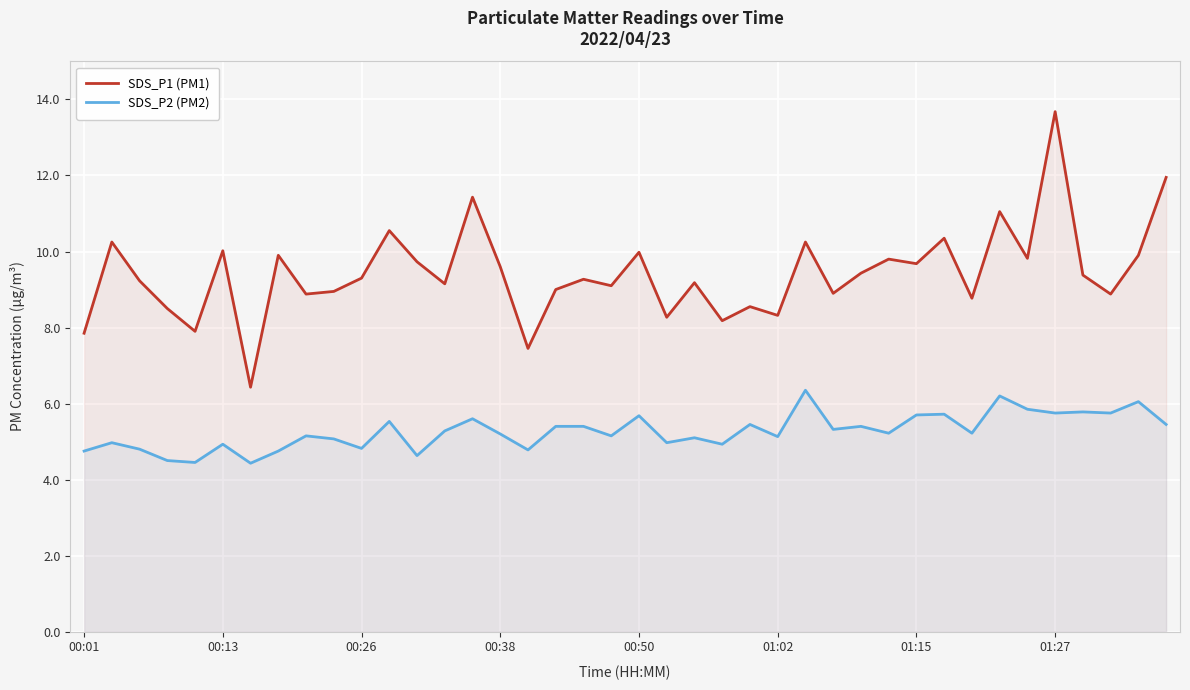

What is the difference between the SDS_P2 (PM2) values at 24 and 9?

0.4